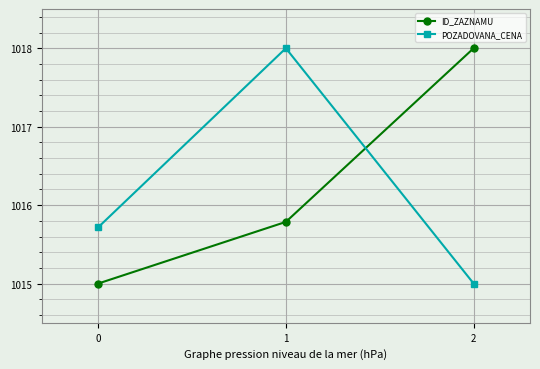

Rank the categories by POZADOVANA_CENA value from lowest to highest.

2, 0, 1